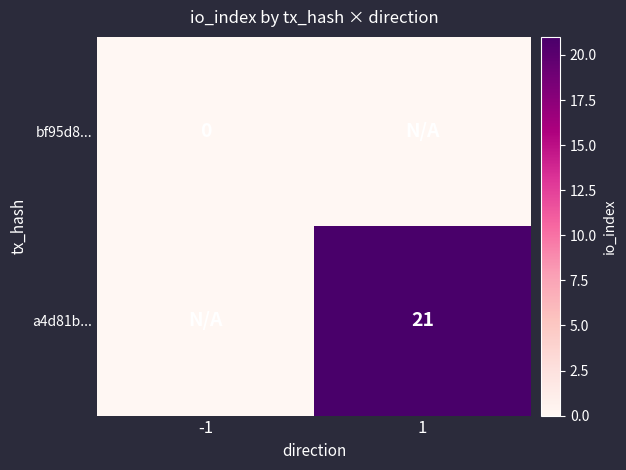

The a4d81b... series shows 32 at 1. True or false?

False